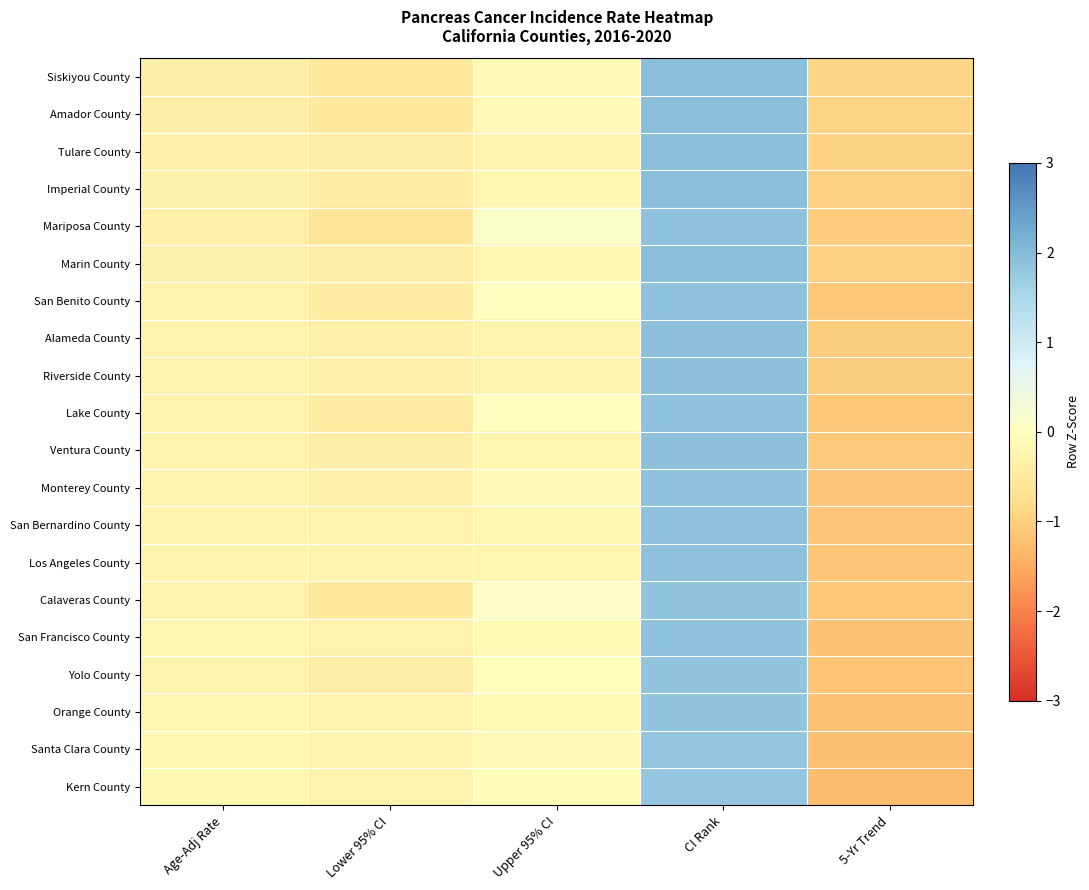

How many categories are shown in the chart?

5